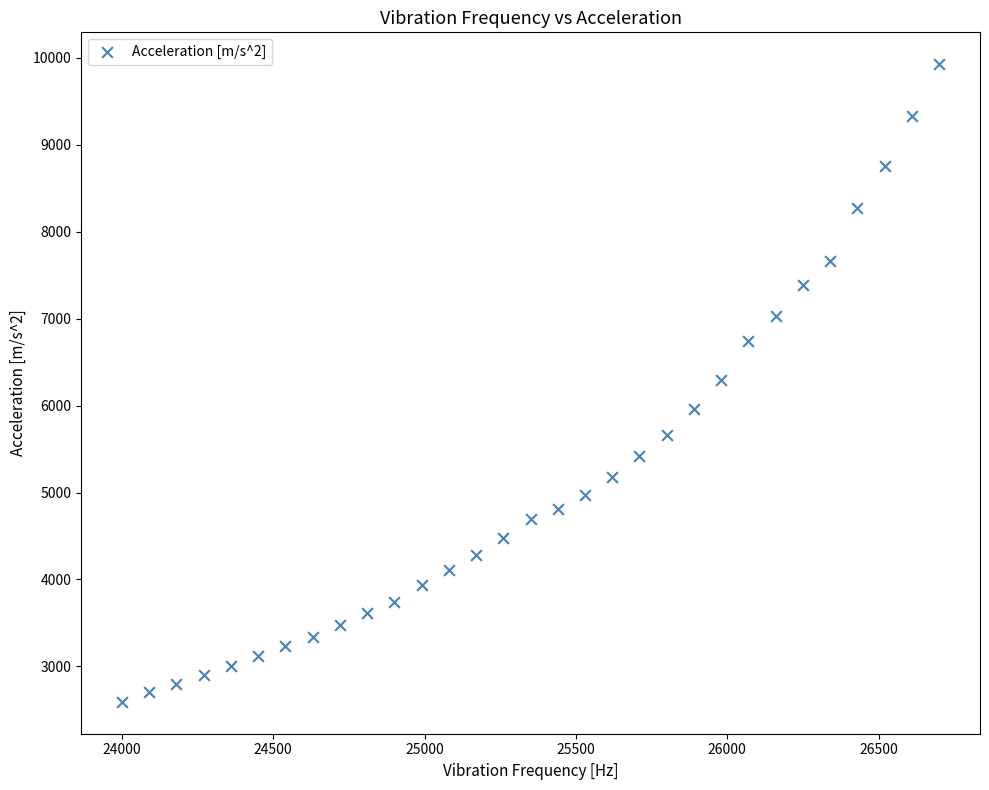

What is the range of X values (max minus min)?

2700.0